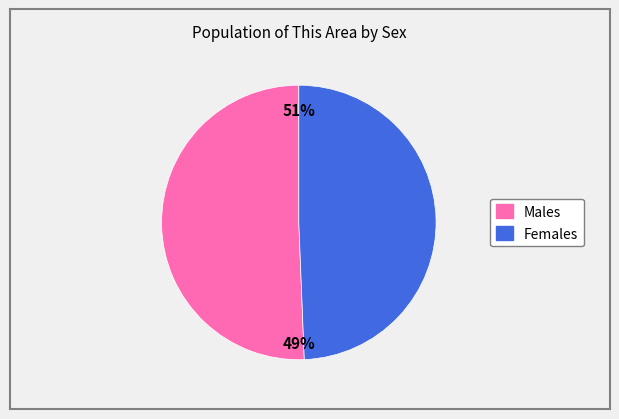

Which category has the smallest portion of the pie?

Female